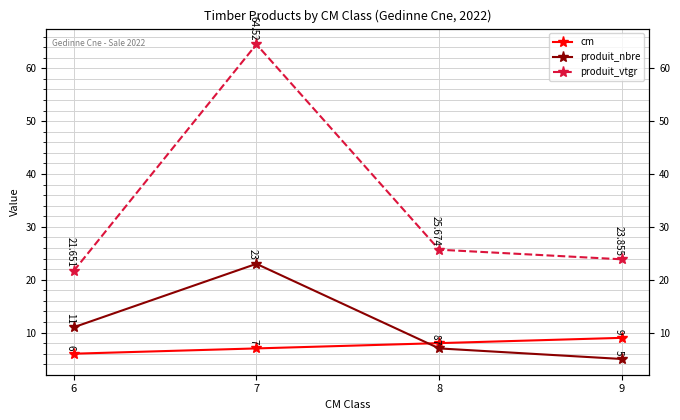

Between 9 and 8, which is larger?

9